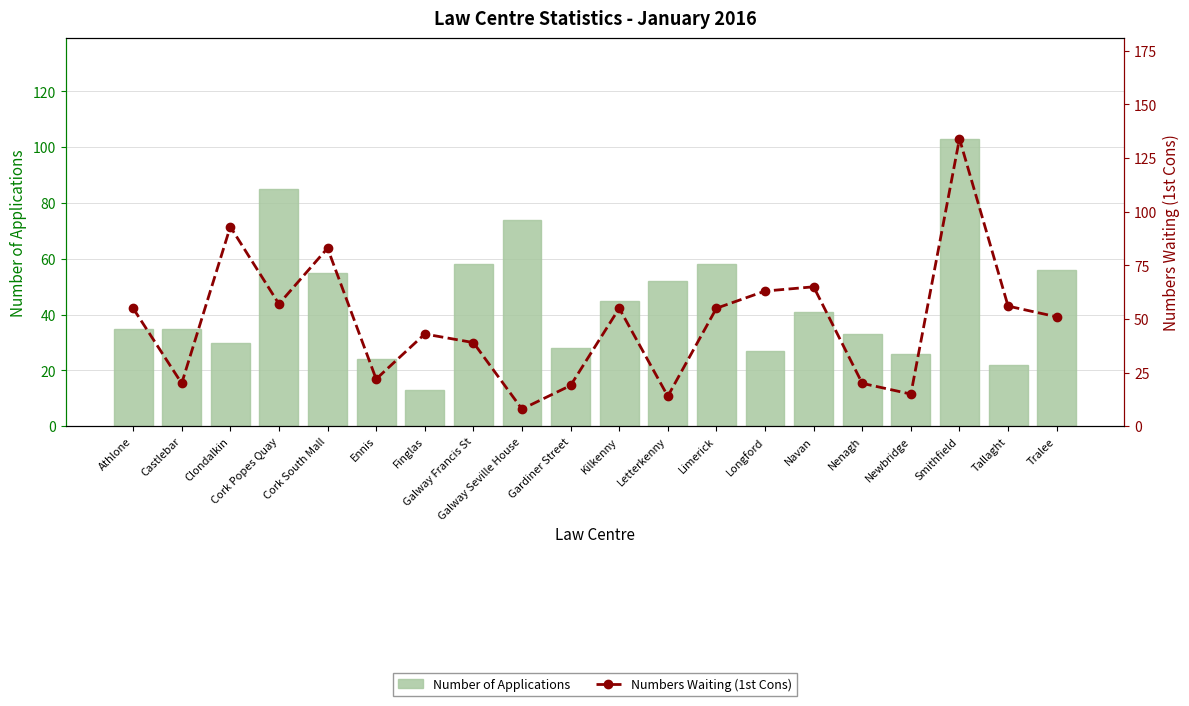

At Longford, list the series in order from smallest to largest.

Number of Applications, Numbers Waiting (1st Cons)